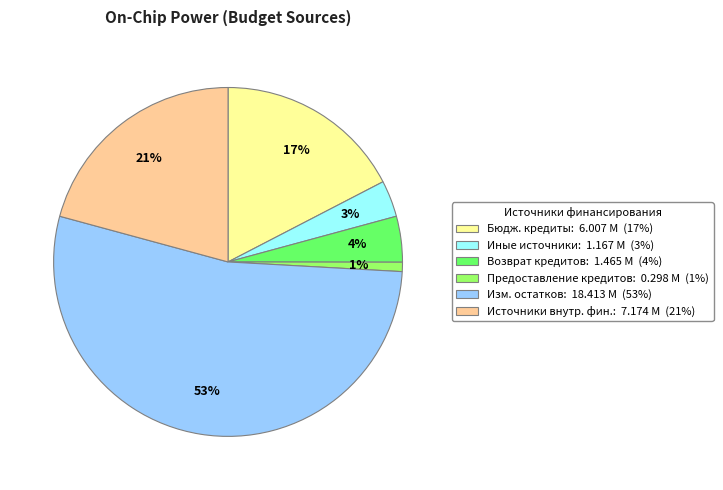

To the nearest percent, what is the average slice percentage?

17%